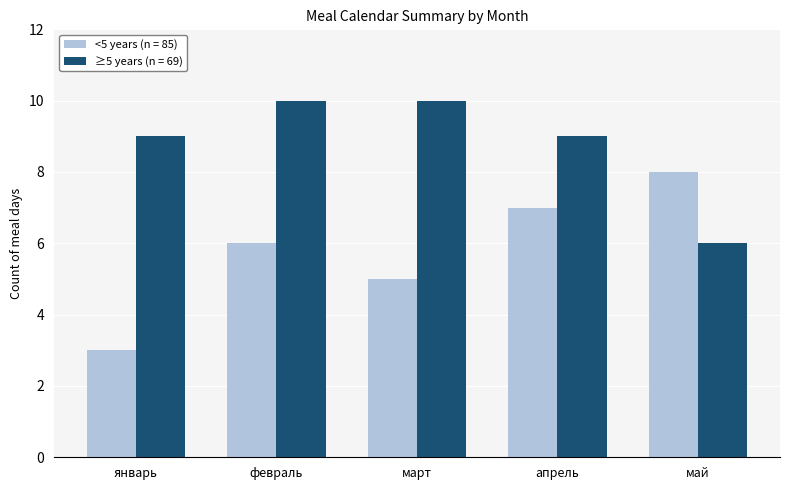

Which series changed the most between апрель and май?

≥5 years (n = 69)